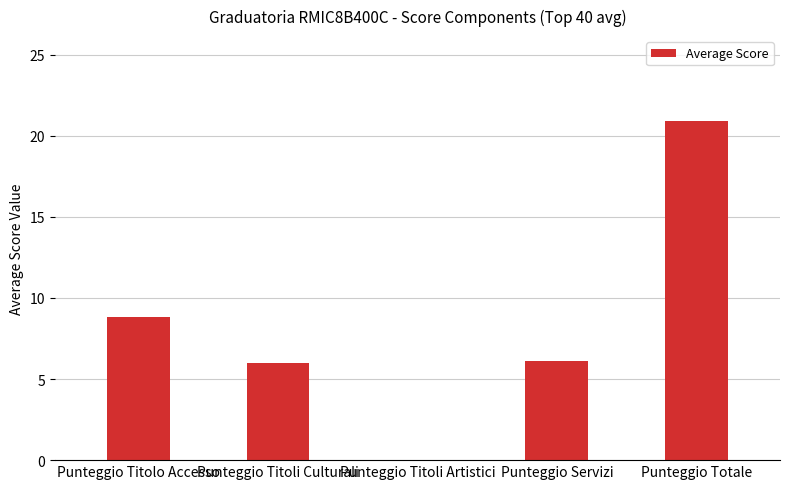

What is the ratio of the value at Punteggio Totale to the value at Punteggio Titolo Accesso?

2.4